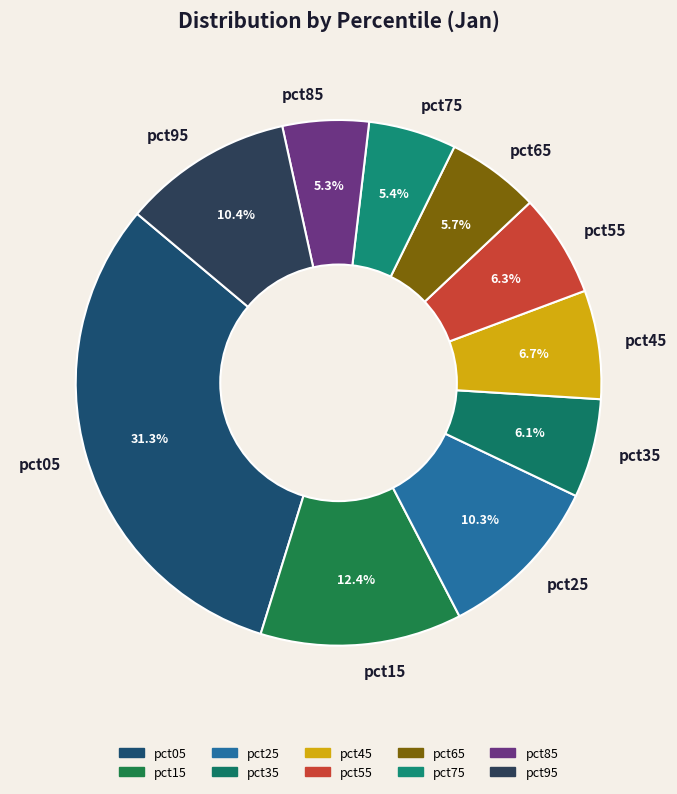

How many segments does this pie chart have?

10